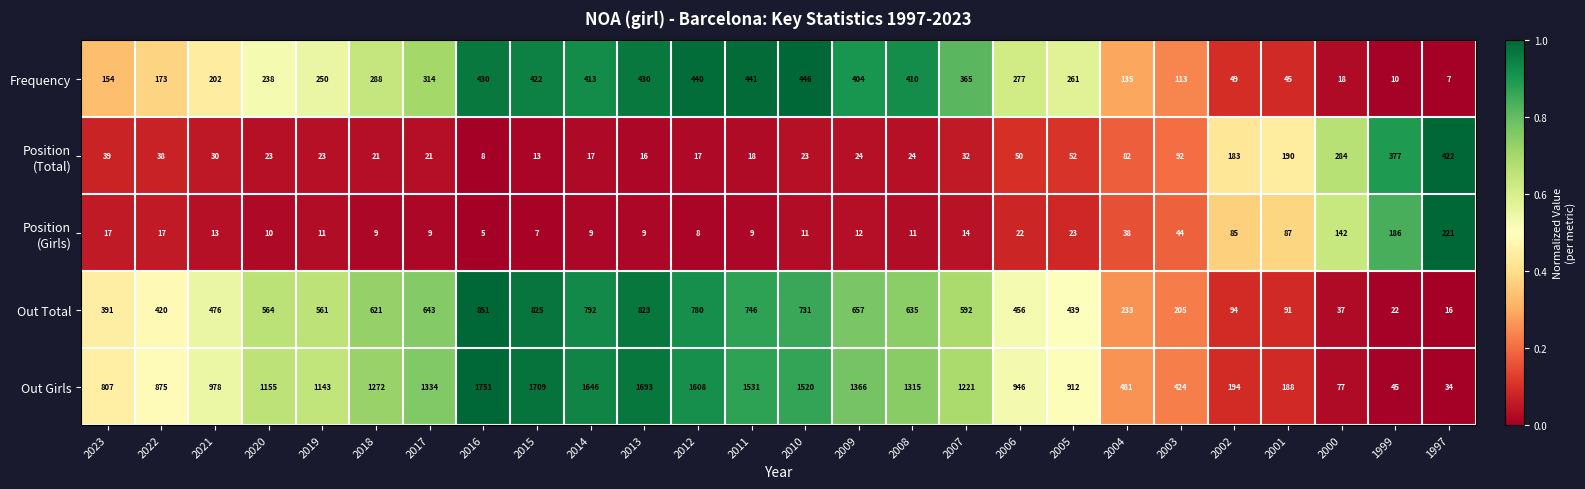

At how many categories does at least one series exceed 1014?

14